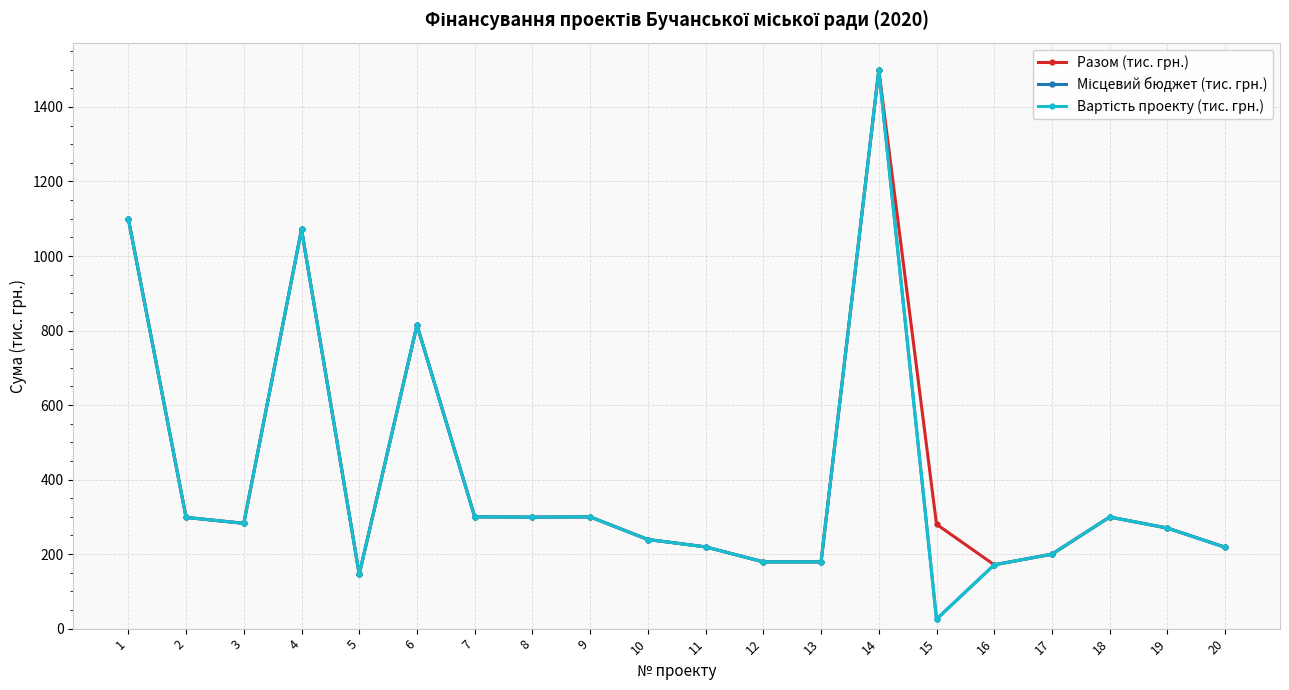

Which series has the largest total across all categories?

Разом (тис. грн.)